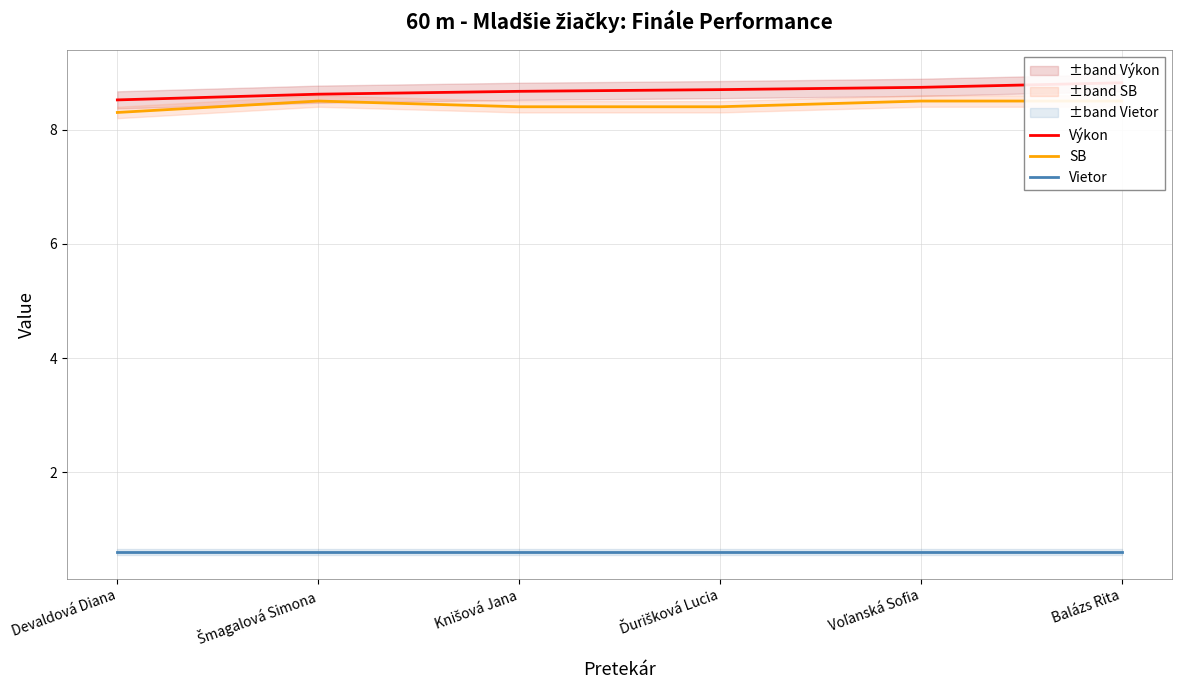

The Výkon series shows 8.5 at Devaldová Diana. True or false?

True